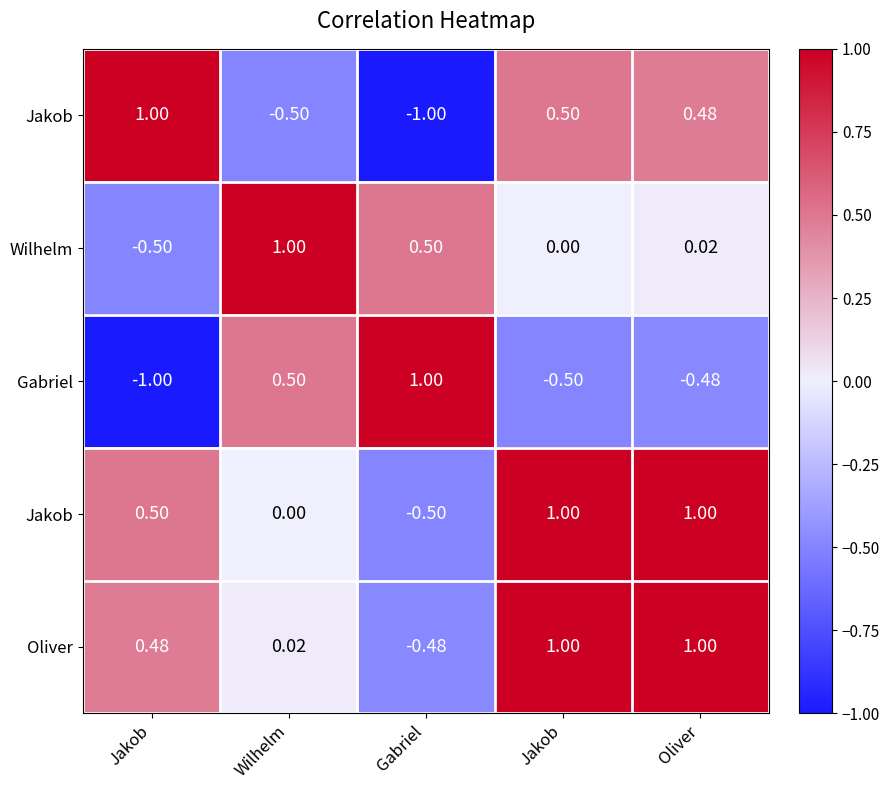

What is the difference between the highest and lowest values at Jakob?

2.0